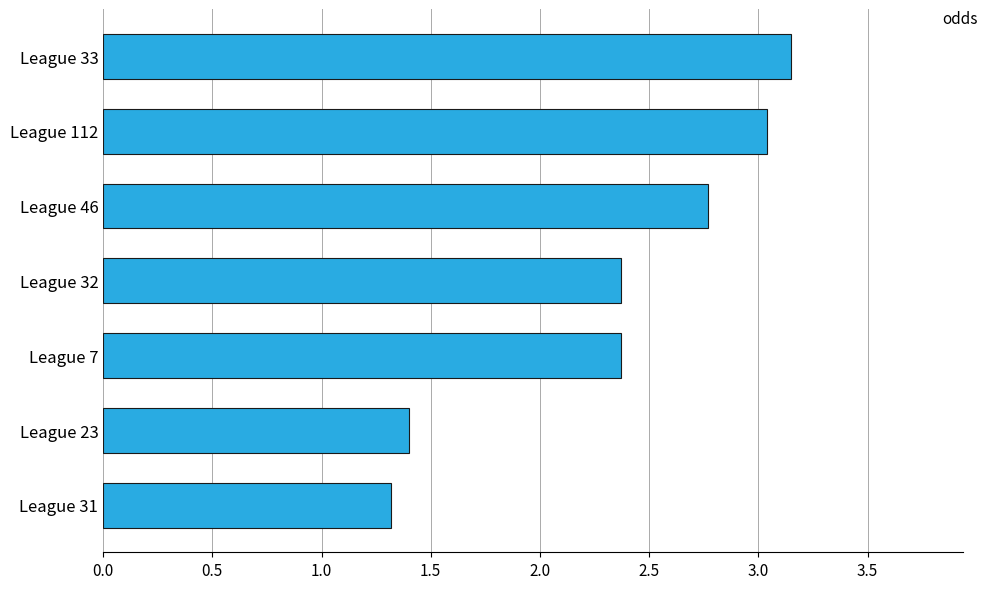

What is the sum of all values?

16.4